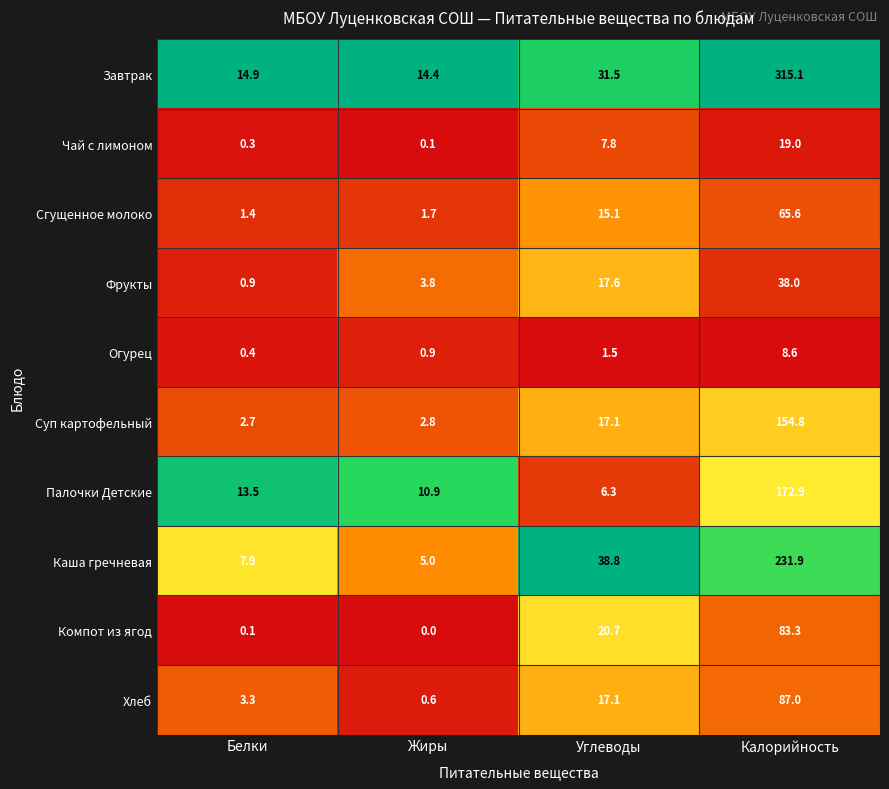

What is the maximum value shown in the chart?

315.1